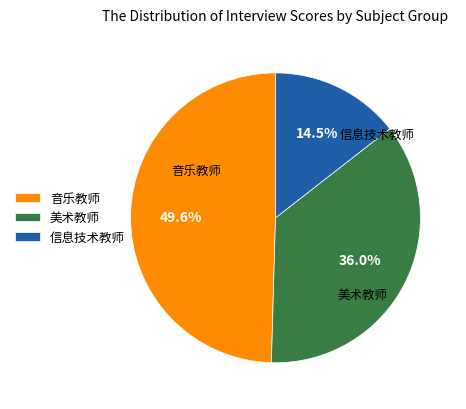

Between 音乐教师 and 美术教师, which is larger?

音乐教师